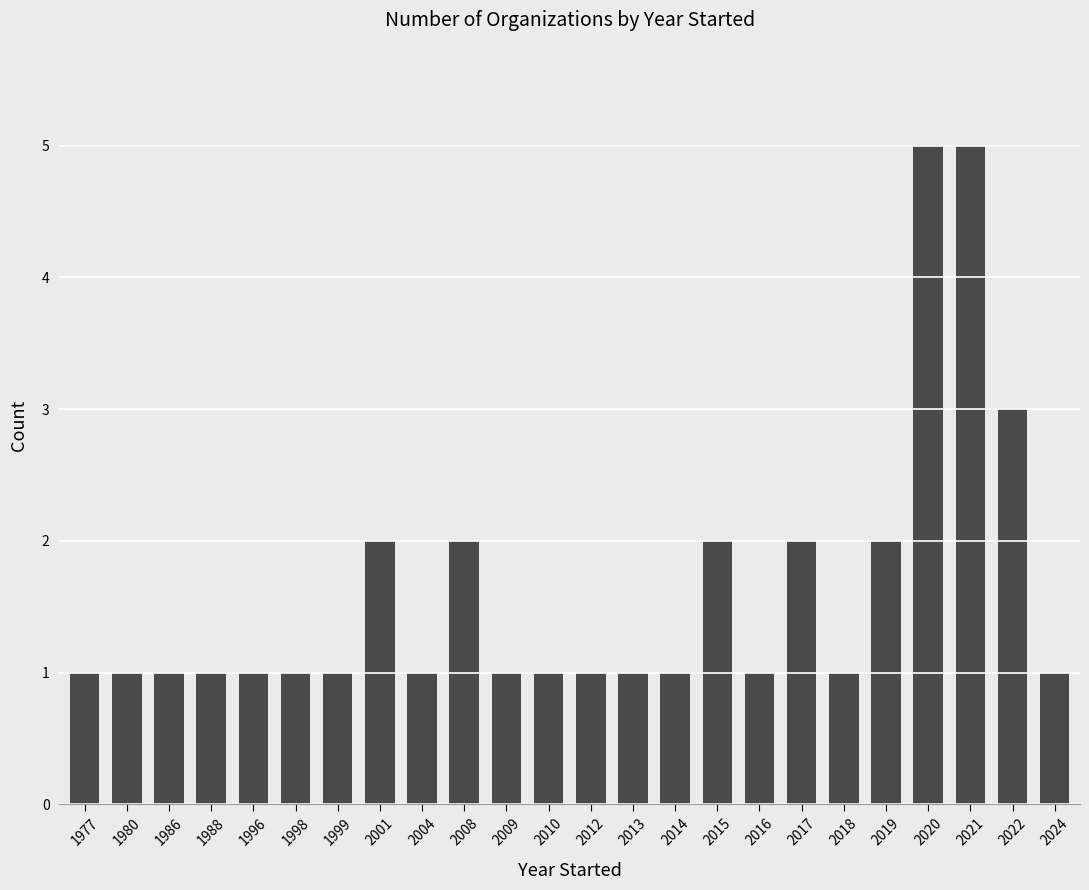

What is the value of the 9th bar from the left?

1